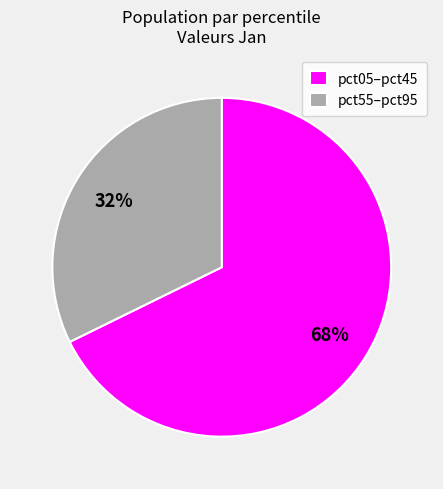

Do pct55–pct95 and pct05–pct45 together represent more than half of the pie?

Yes